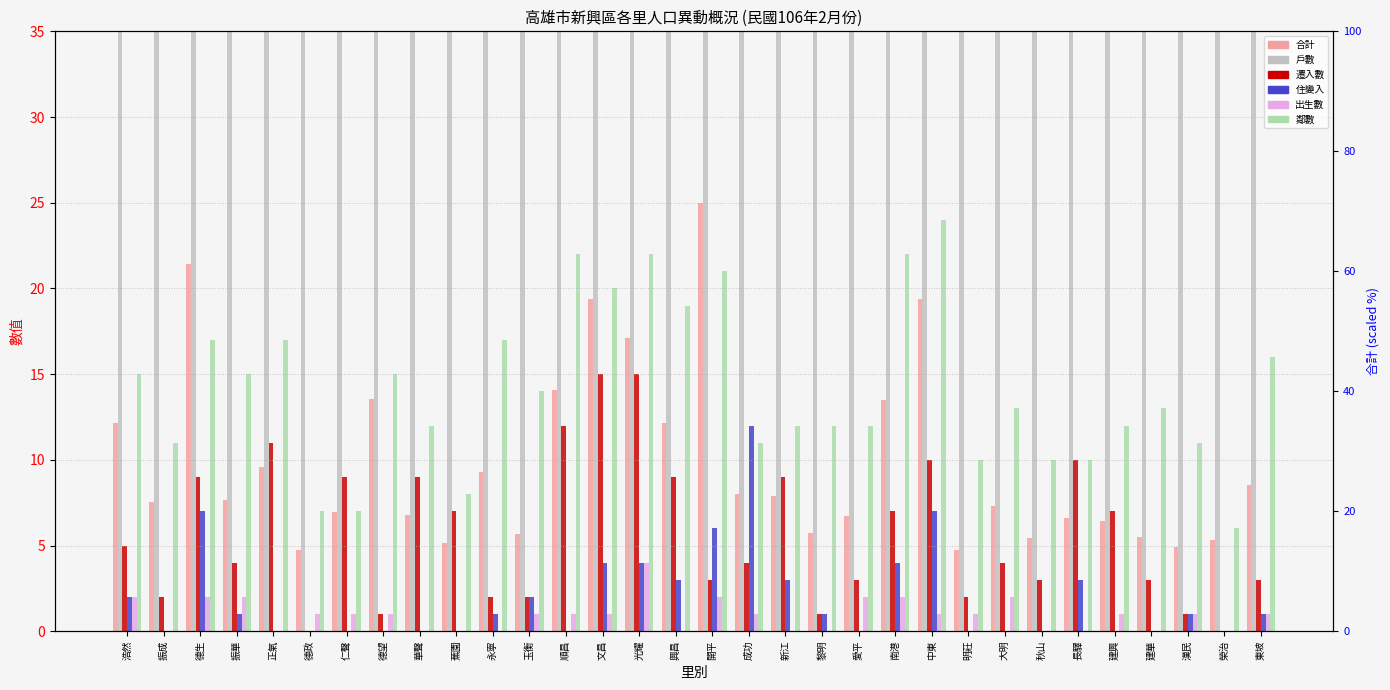

Where does the 遷入數 series first go above 4?

浩然